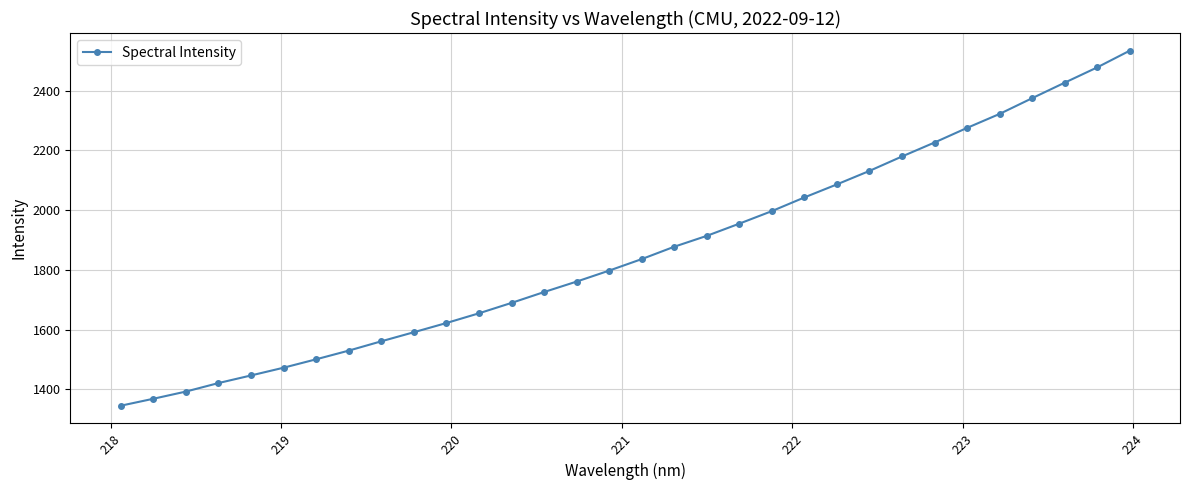

What is the value of the 17th point from the left?

1836.1